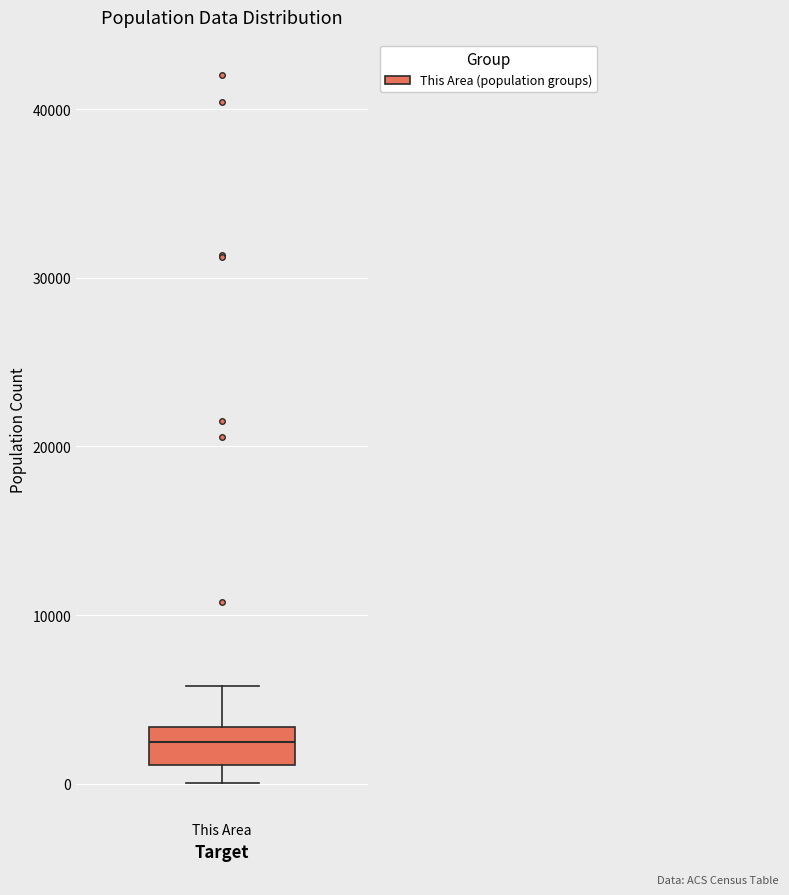

Transcribe this box plot: give where the median line is, the range the box spans, and where the two whiskers end, as read against the y-axis. The values are not printed on the chart, so give them approximately, as read against the axis.

median 2000, box 1000 to 3000, whiskers 0 to 6000